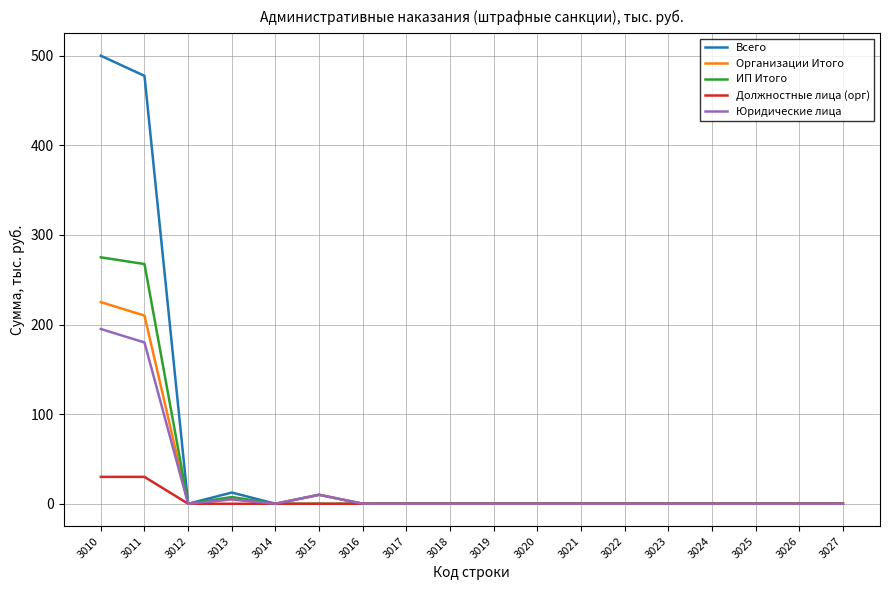

Is it true that Юридические лица equals 0.0 at 3026?

True